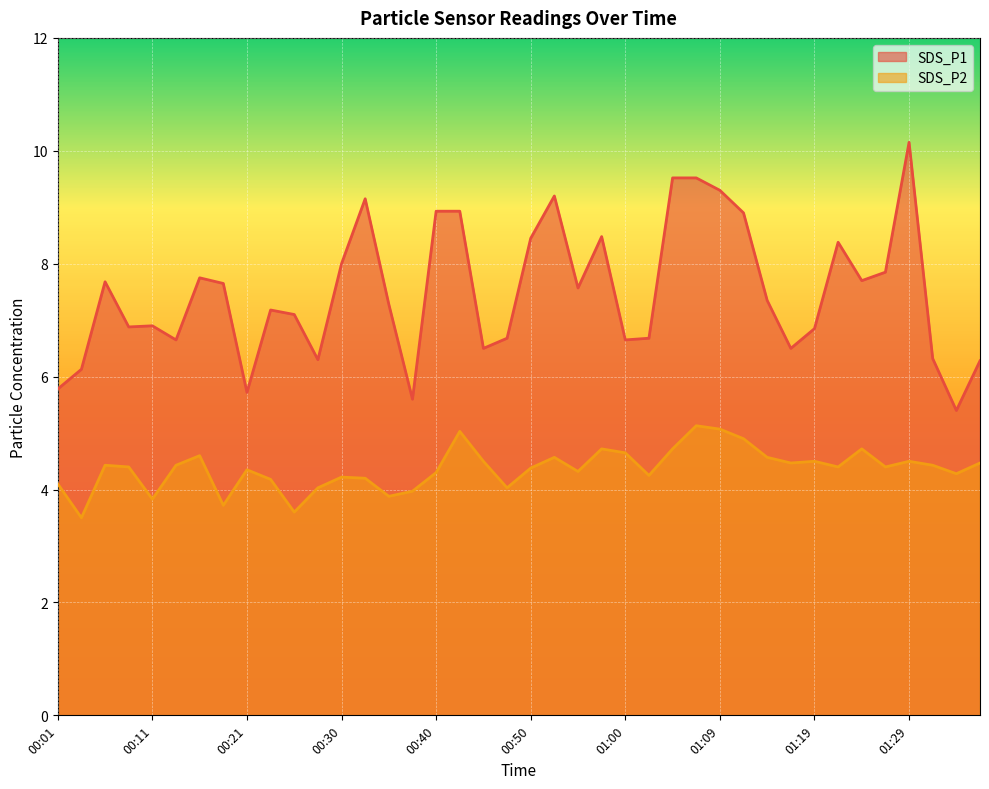

What is the value of the SDS_P2 point at the 36th from the left?

4.4